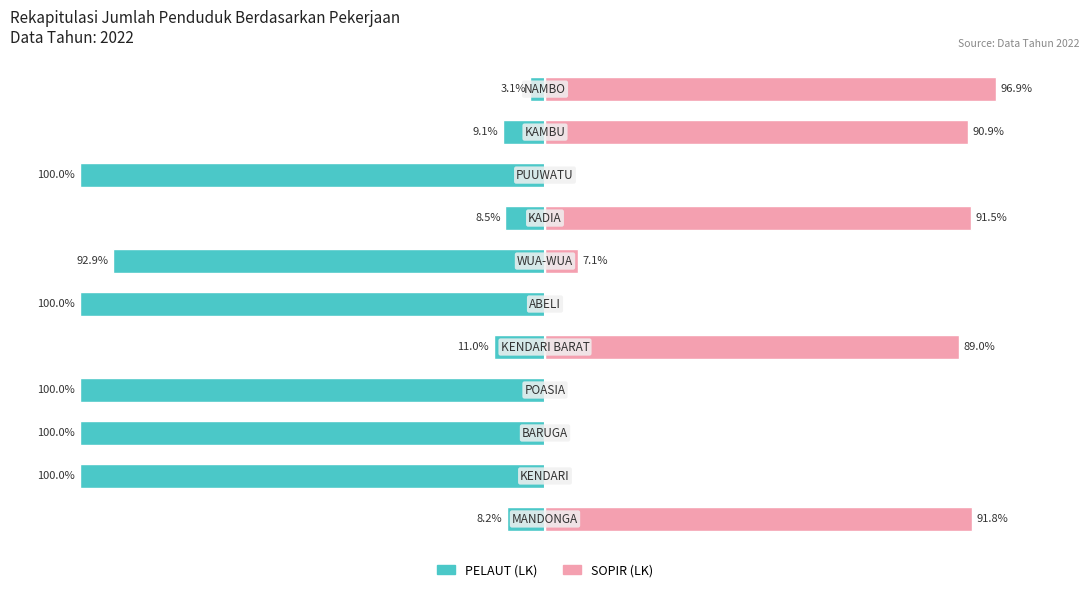

The SOPIR (LK) series shows 89.0 at 4. True or false?

True